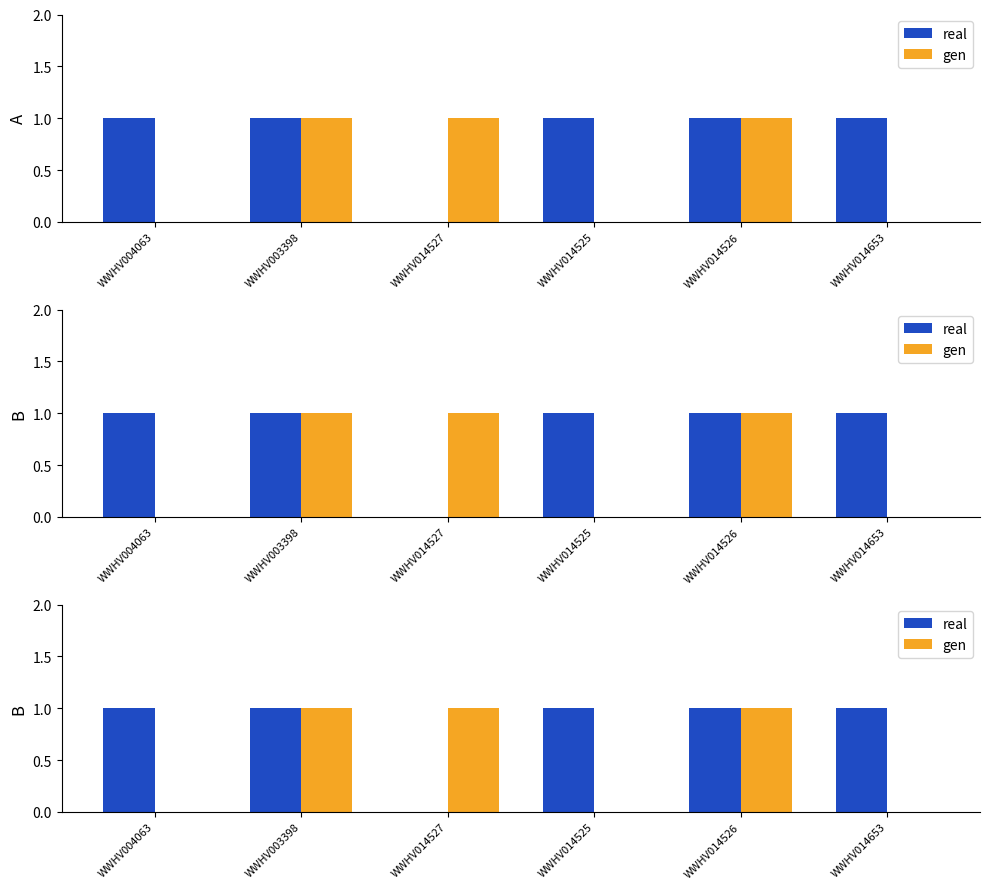

List the labels in order of real value, largest first.

WWHV004063, WWHV003398, WWHV014525, WWHV014526, WWHV014653, WWHV014527